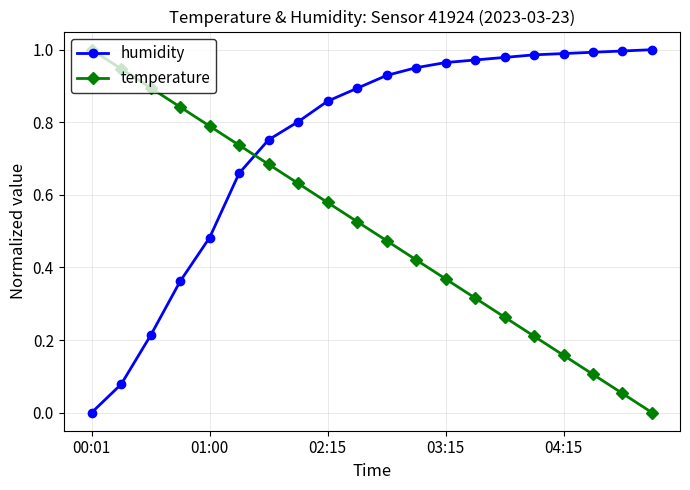

Which series has the largest total across all categories?

humidity